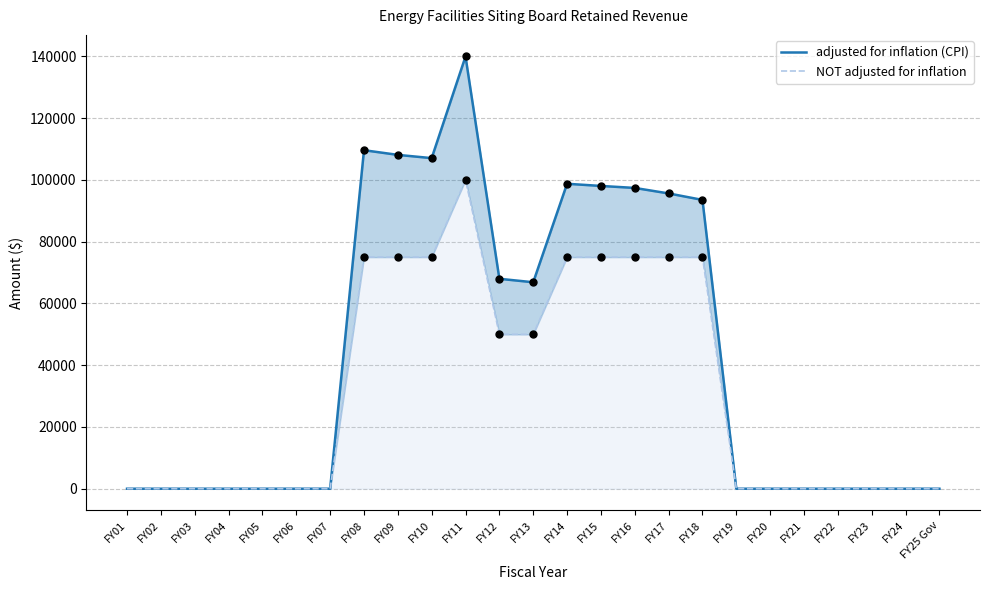

What are all the series names shown in the legend?

adjusted for inflation (CPI), NOT adjusted for inflation